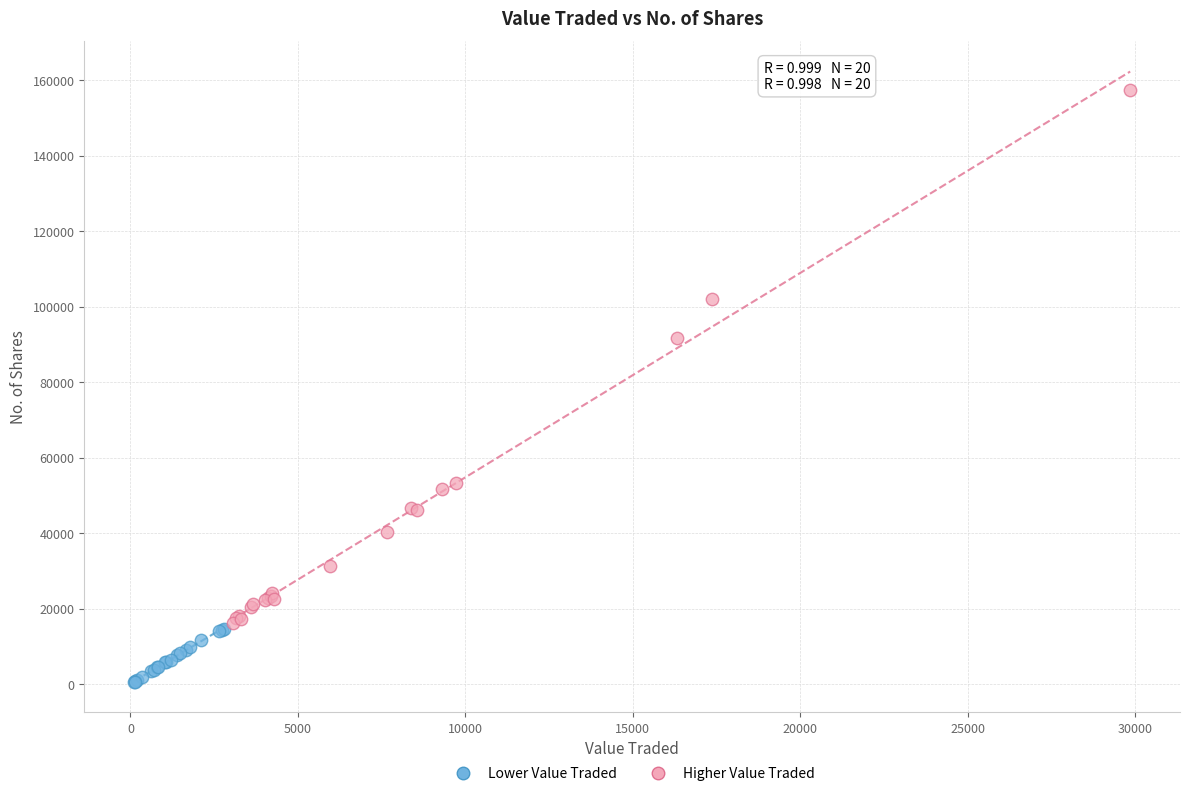

Which series has the largest Y range (max minus min)?

Higher Value Traded